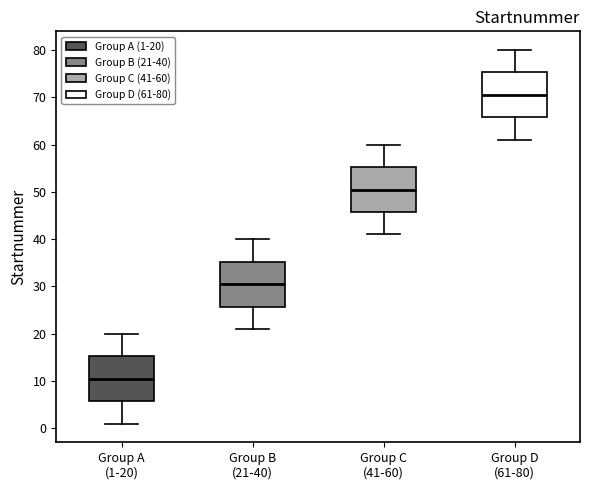

Which box has the highest median line?

Group D (61-80)